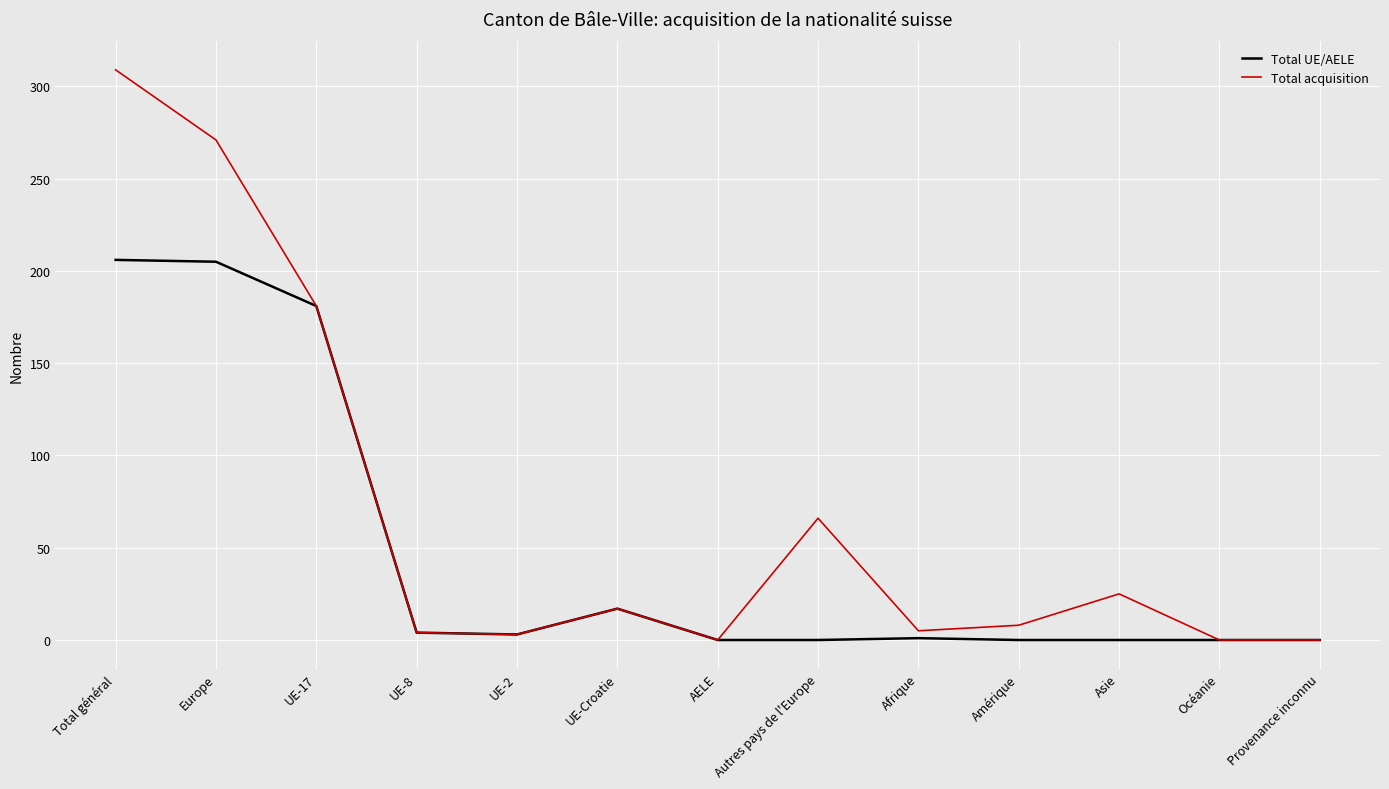

What is the difference between the Total UE/AELE values at Europe and Provenance inconnu?

205